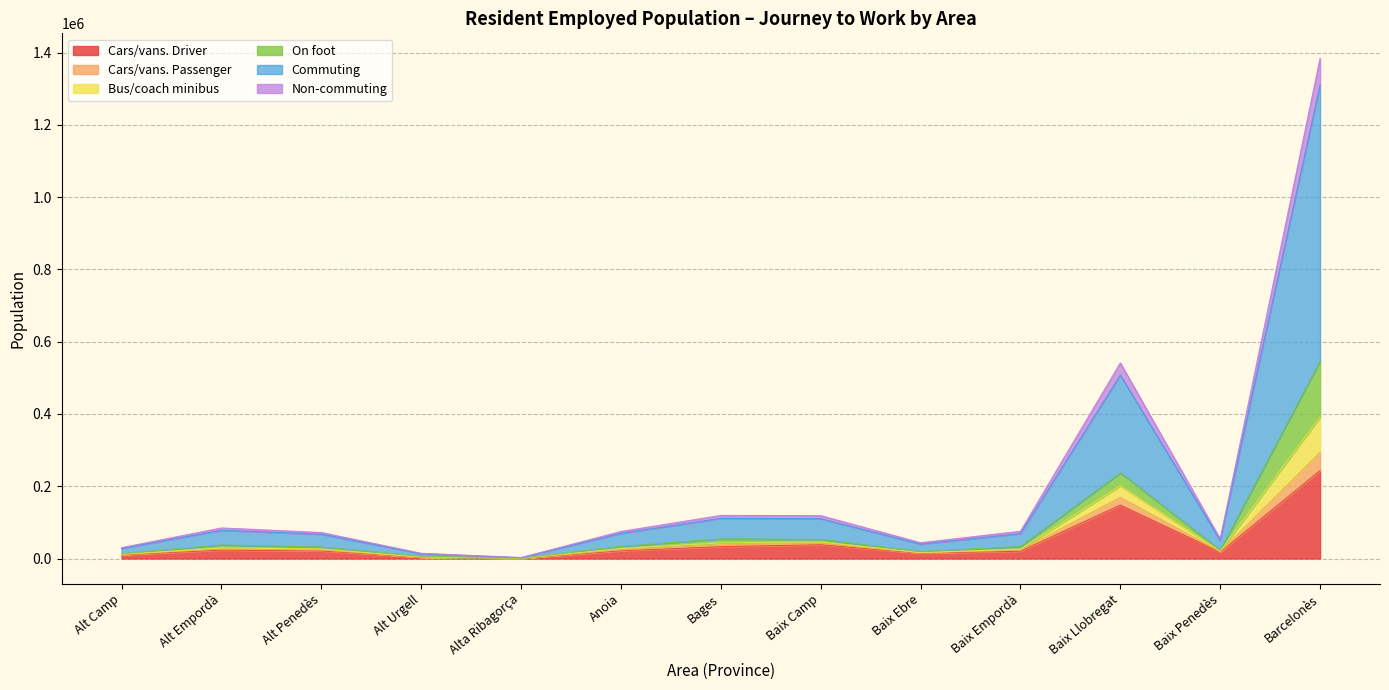

Which category has the highest value in the Cars/vans. Driver series?

Barcelonès